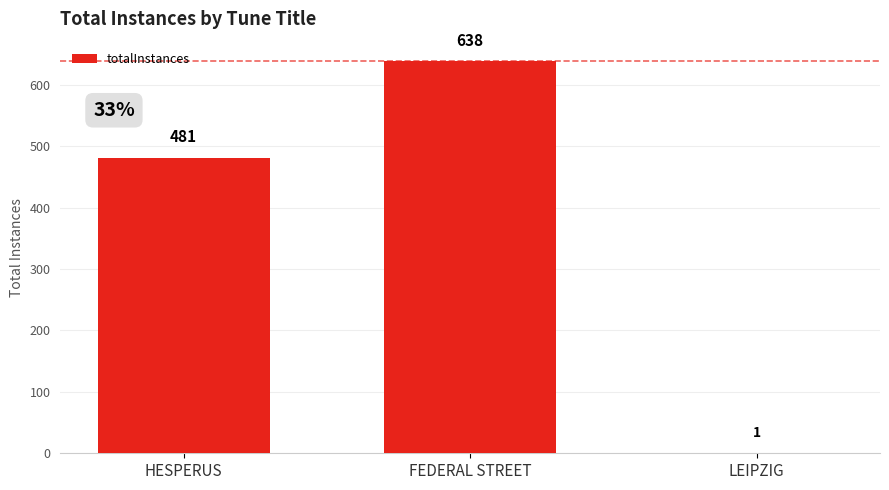

Reading left to right, list all the values displayed in this chart.

HESPERUS=481	FEDERAL STREET=638	LEIPZIG=1